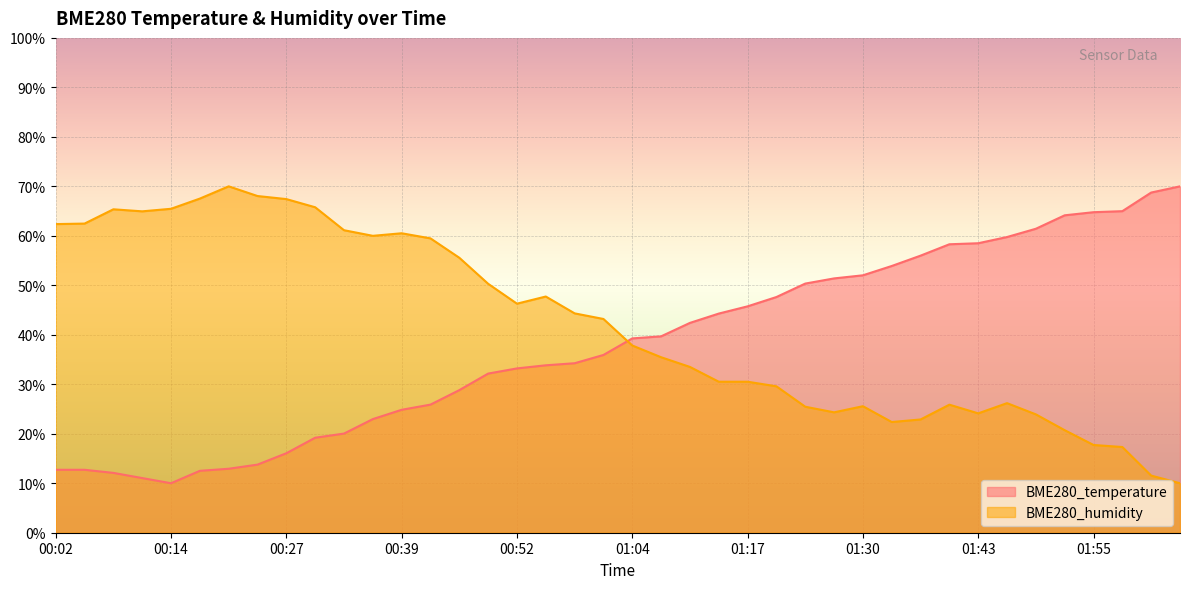

At which label does BME280_temperature reach its minimum?

00:14